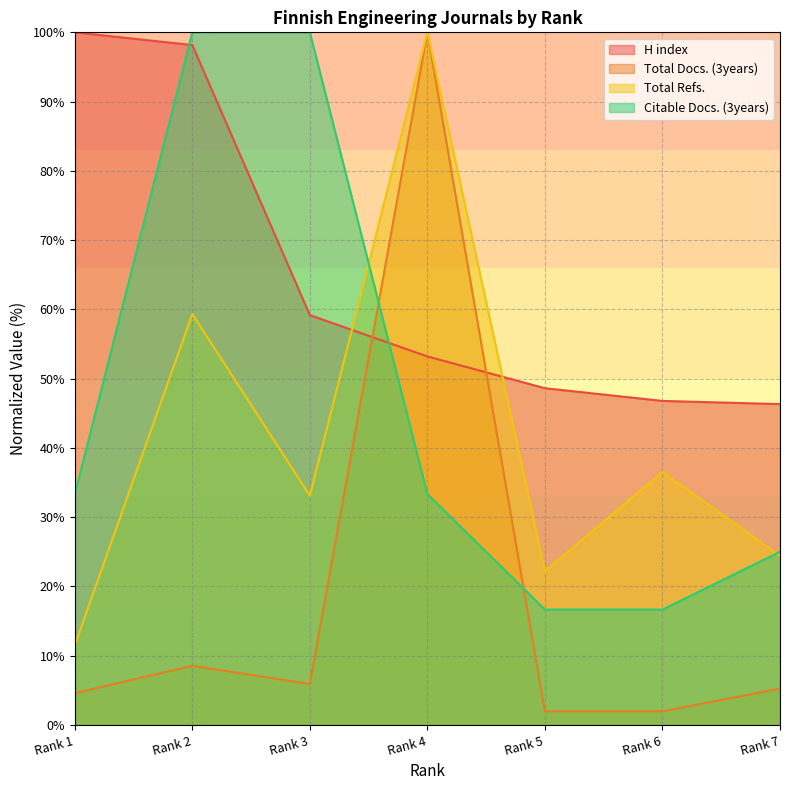

At which category is the sum across all series the highest?

Rank 4